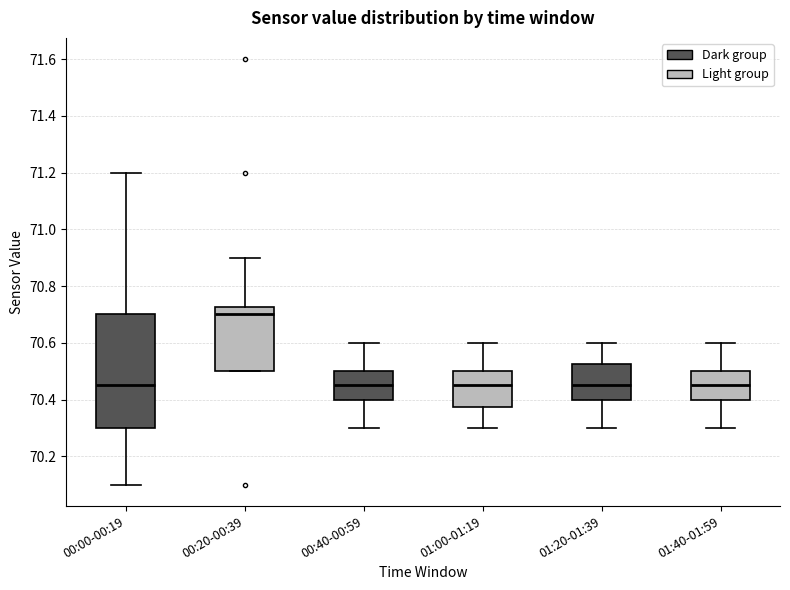

Reading left to right, read every box against the y-axis: the position of its median line, the range the box covers, and the ends of its whiskers. The values are not printed on the chart, so give them approximately, as read against the axis.

00:00-00:19: median 70.46, box 70.30 to 70.70, whiskers 70.10 to 71.20
00:20-00:39: median 70.70, box 70.50 to 70.72, whiskers 70.50 to 70.90
00:40-00:59: median 70.46, box 70.40 to 70.50, whiskers 70.30 to 70.60
01:00-01:19: median 70.46, box 70.38 to 70.50, whiskers 70.30 to 70.60
01:20-01:39: median 70.46, box 70.40 to 70.52, whiskers 70.30 to 70.60
01:40-01:59: median 70.46, box 70.40 to 70.50, whiskers 70.30 to 70.60